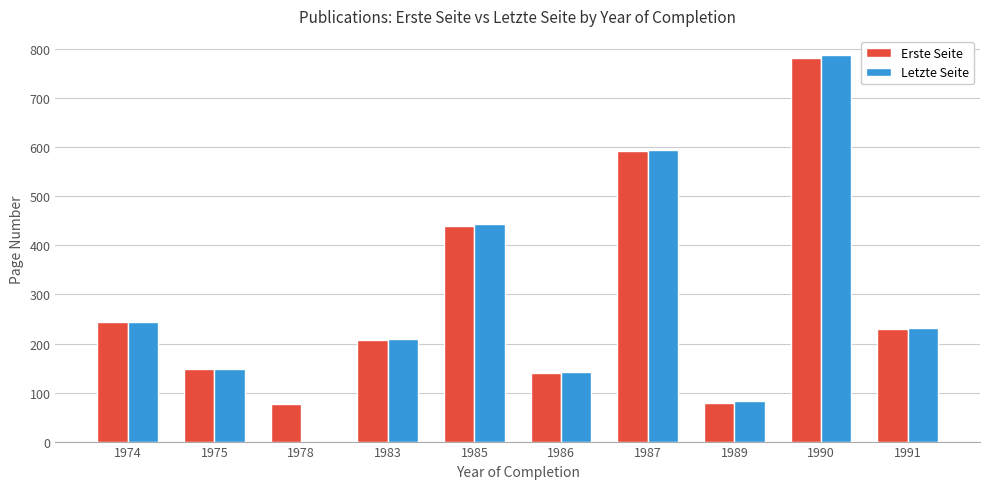

True or false: Erste Seite has a value of 723 at 1985.

False